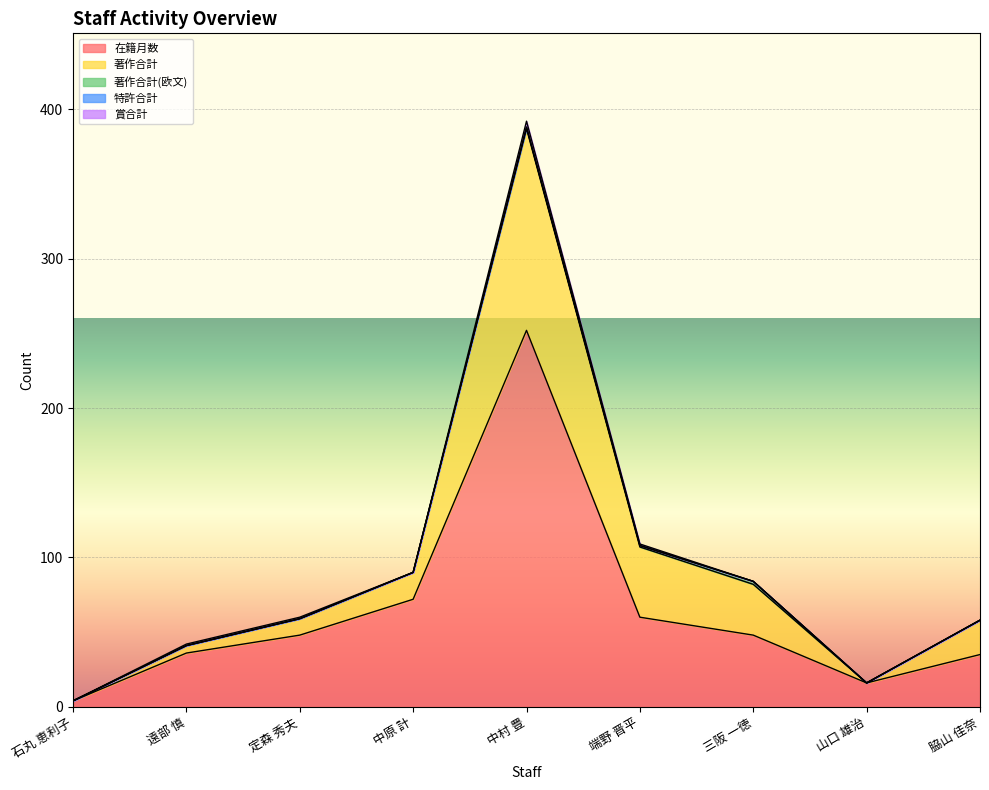

Is the value of 賞合計 at 脇山 佳奈 greater than the value of 著作合計 at 中原 計?

No